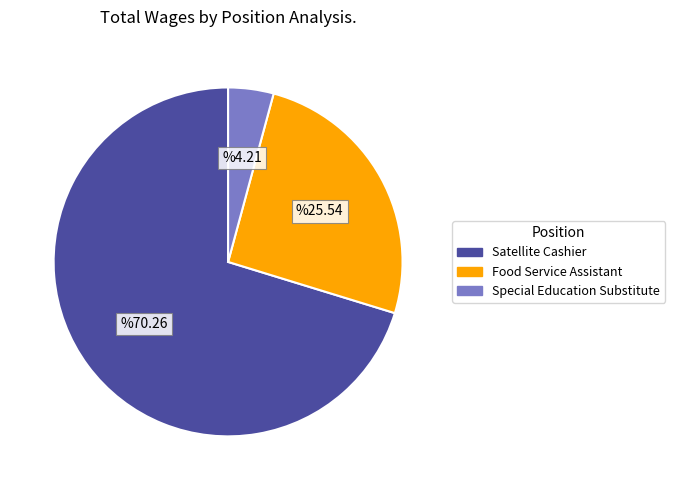

The Satellite Cashier slice represents 58% of the pie. True or false?

False